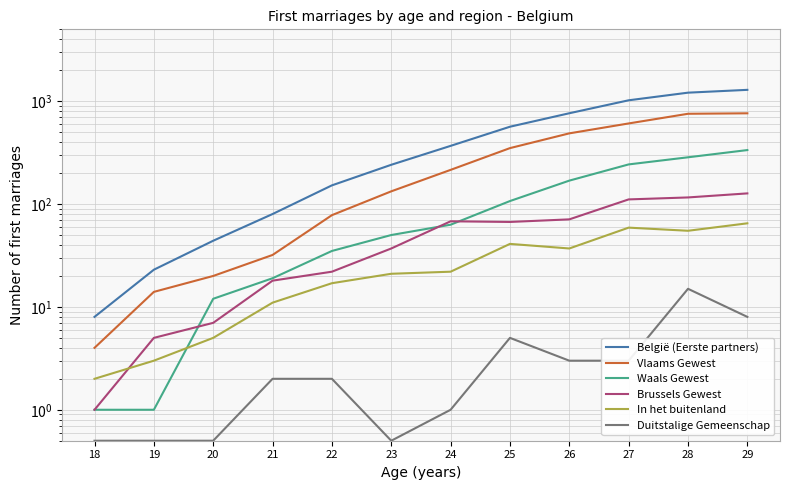

What is the difference between the maximum and second lowest values in the België (Eerste partners) series?

1267.0